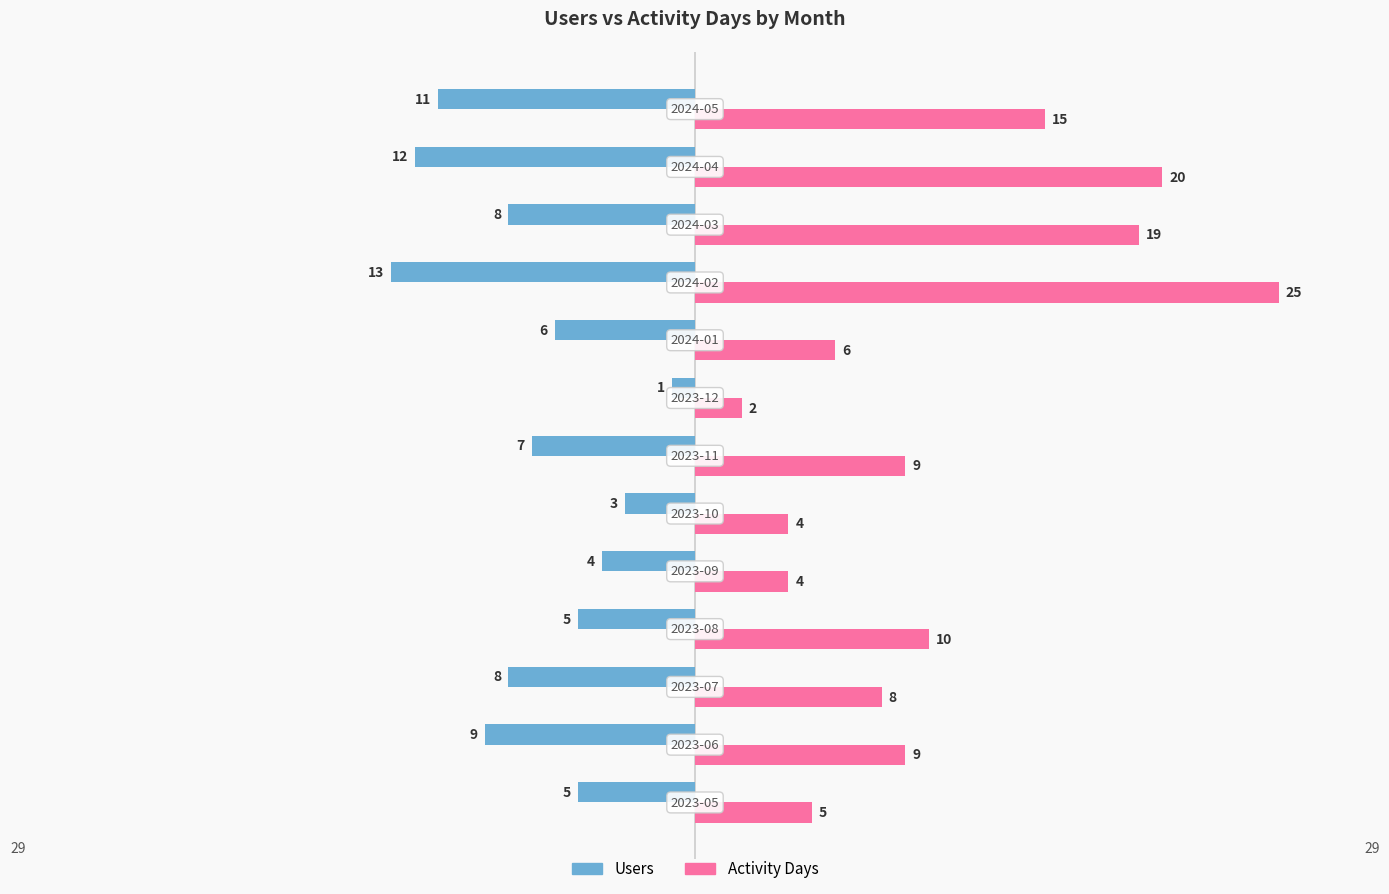

How many series are shown in this chart?

2